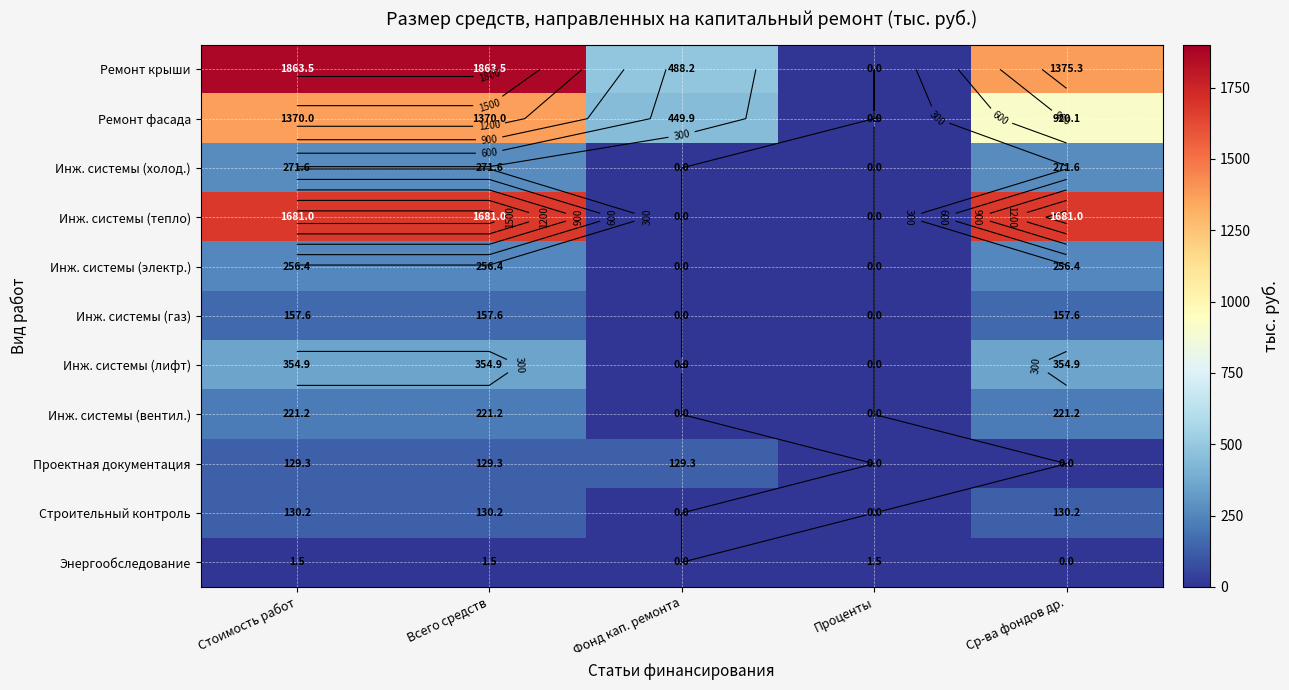

The Инж. системы (вентил.) series shows 0.0 at Проценты. True or false?

True